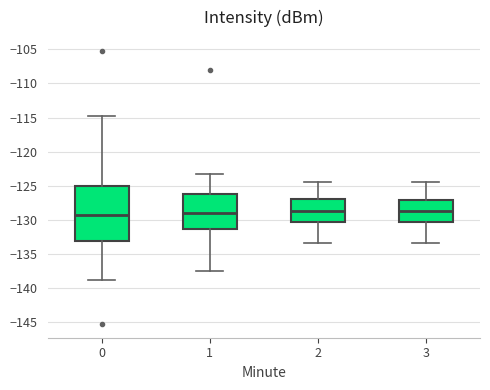

Comparing the boxes themselves (not the whiskers), which one is the tallest?

0